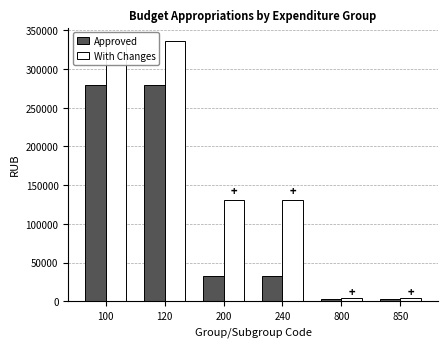

Reading left to right, list all the values displayed in this chart.

Approved: 100=279602.0	120=279602.0	200=32000.0	240=32000.0	800=3000.0	850=3000.0
With Changes: 100=336758.2	120=336758.2	200=130629.2	240=130629.2	800=3636.0	850=3636.0